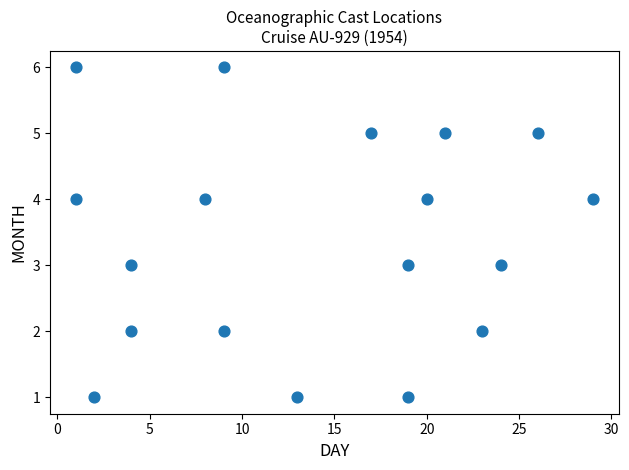

What is the range of Y values (max minus min)?

5